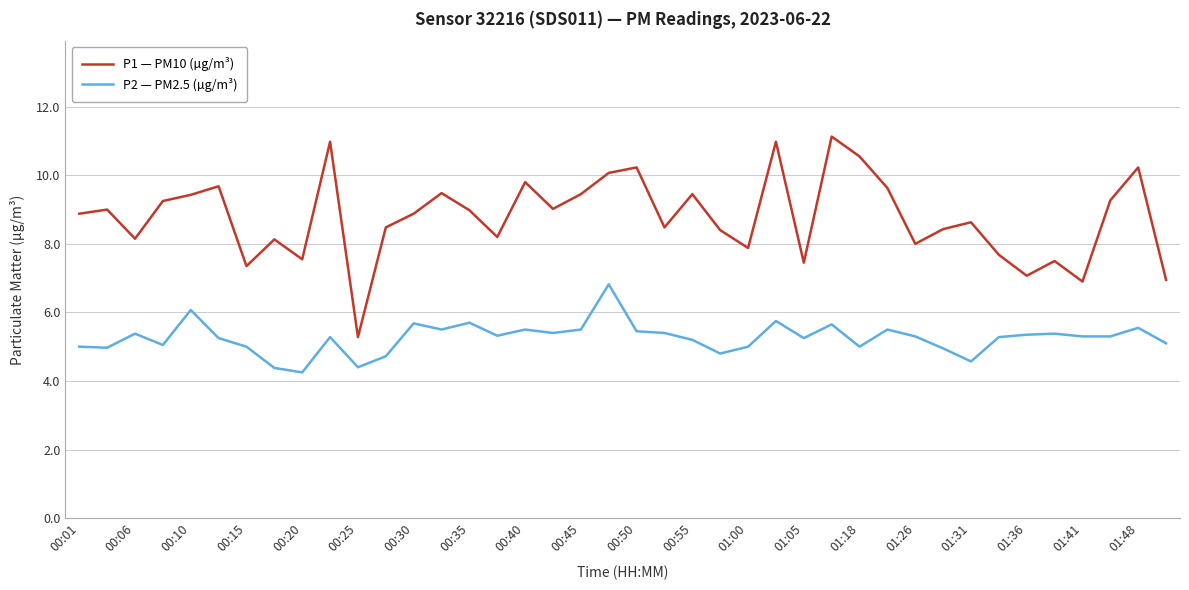

True or false: P1 — PM10 (µg/m³) and P2 — PM2.5 (µg/m³) cross at least once.

False